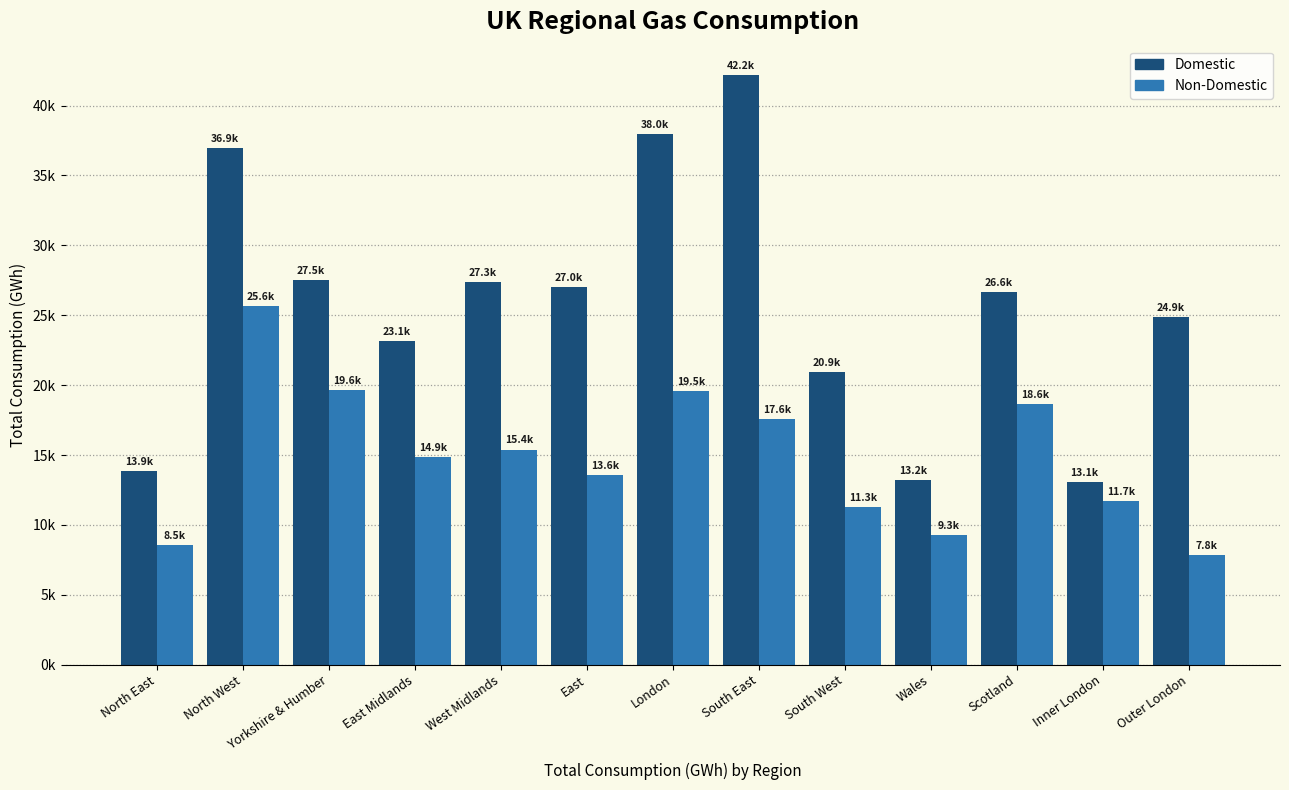

What is the label of the 9th bar from the right?

West Midlands